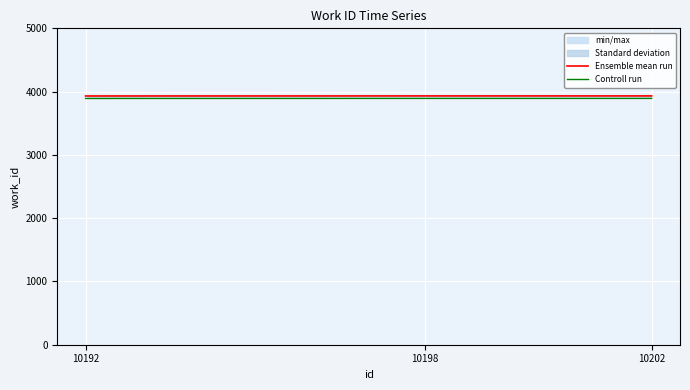

What is the value of the Controll run point at the 3rd from the left?

3892.7